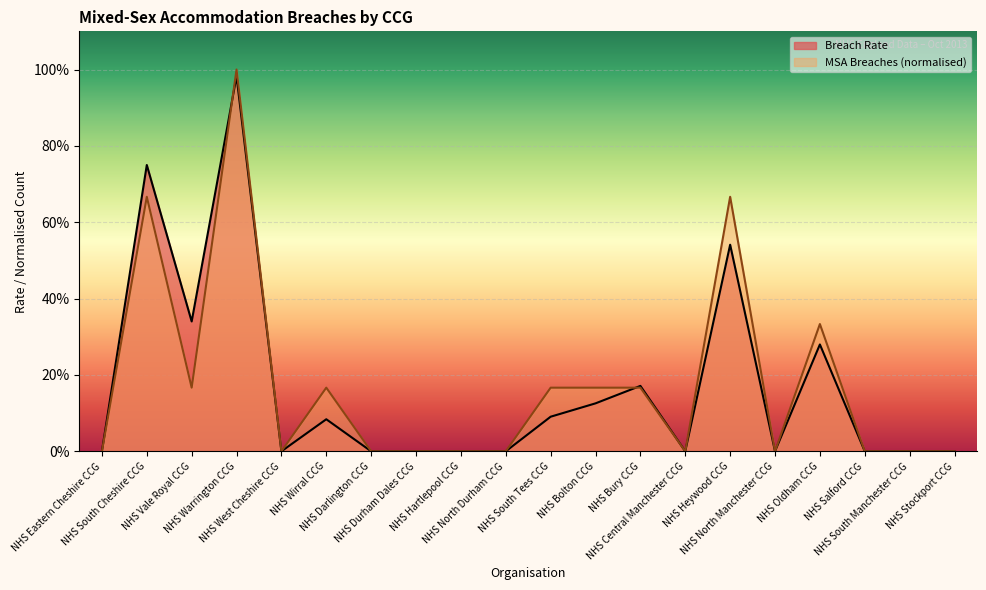

True or false: Breach Rate has more than 2 points higher than both neighbors.

True